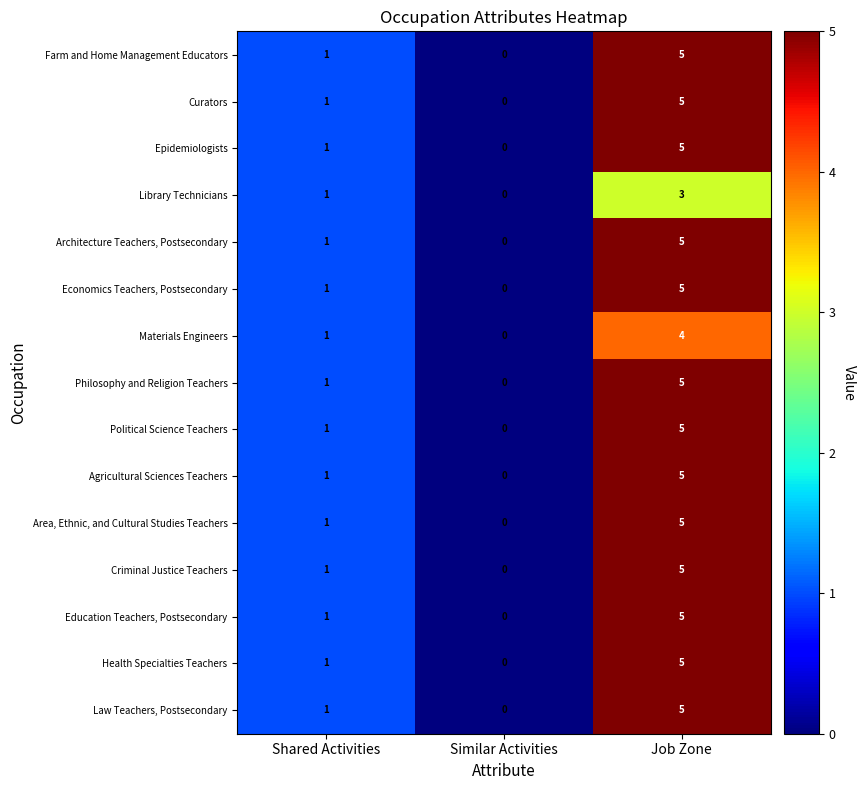

At which category is the sum across all series the highest?

Job Zone